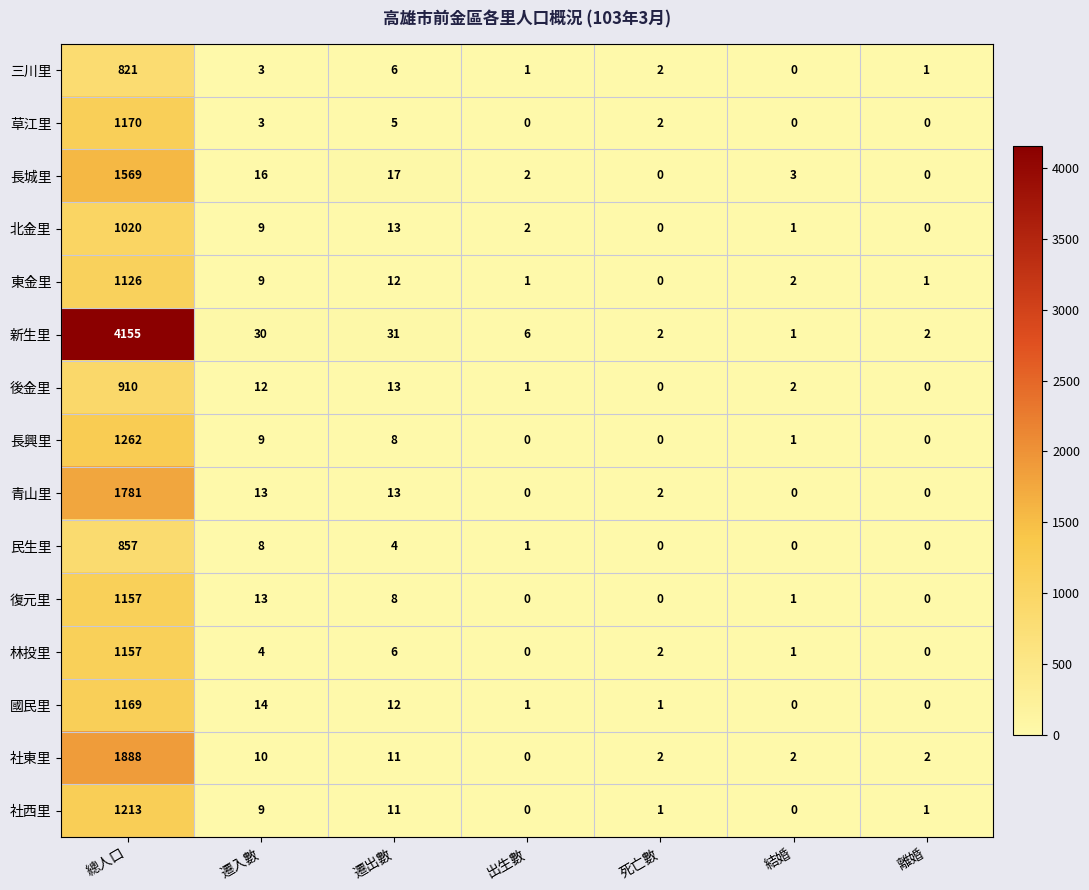

Is it true that 東金里 equals 1 at 出生數?

True